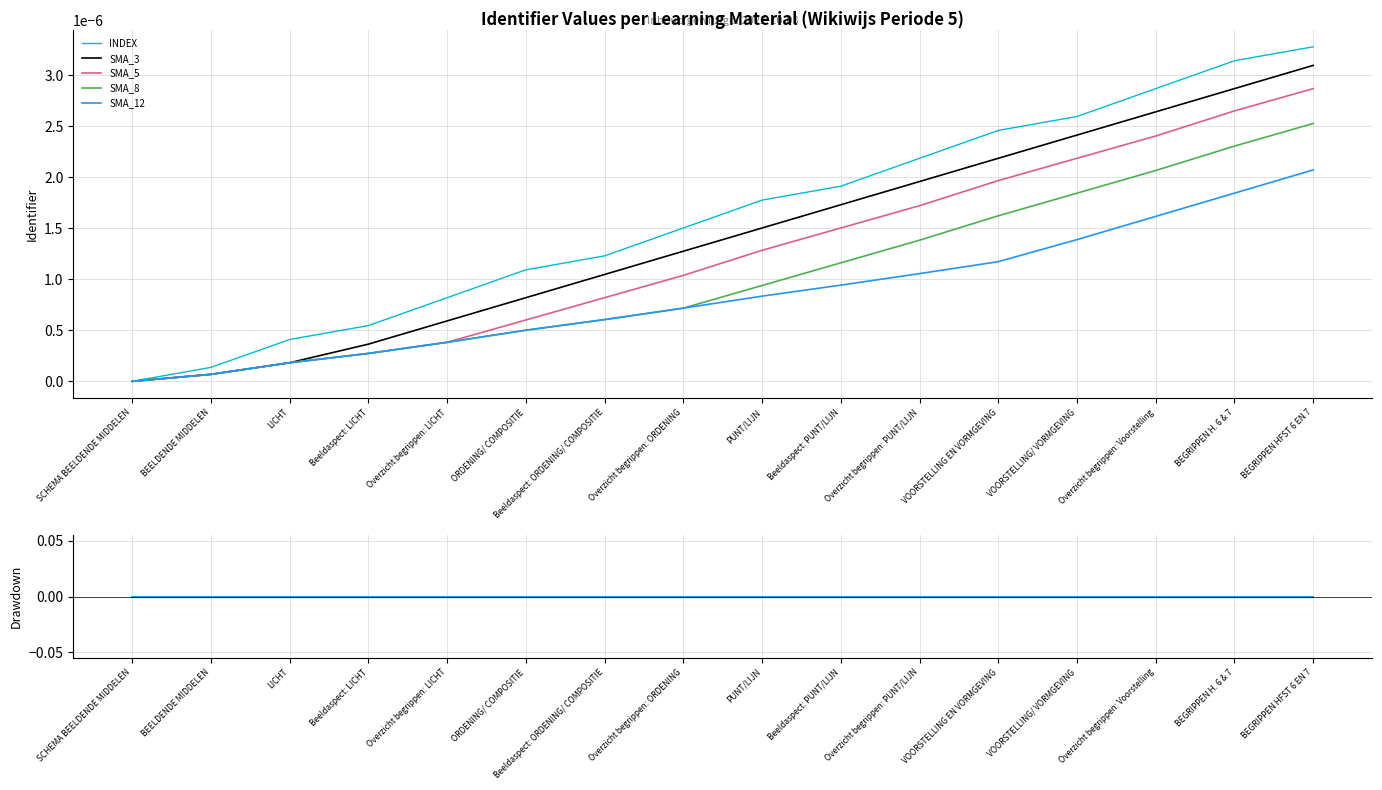

At which category does the chart reach its minimum across all series?

SCHEMA BEELDENDE MIDDELEN